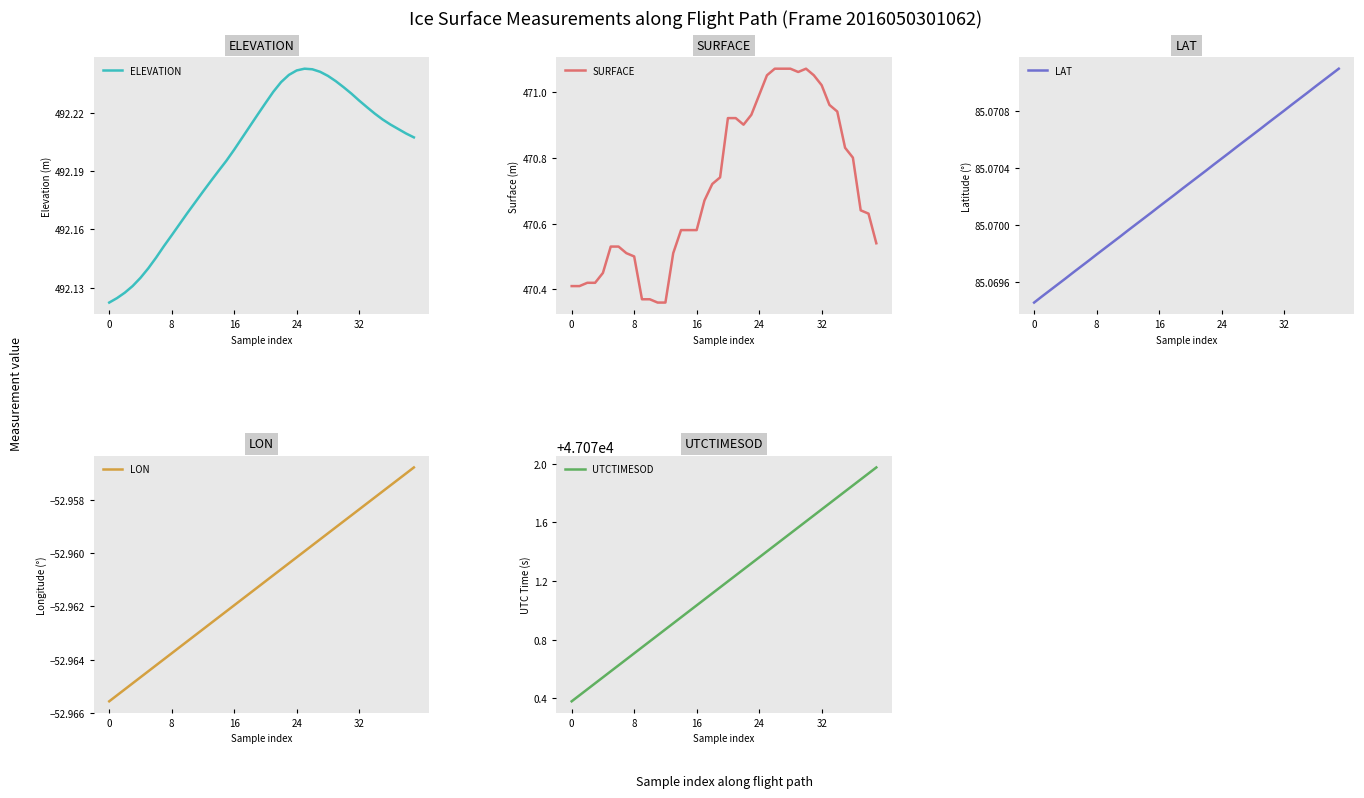

Which series has the largest range (max minus min)?

UTCTIMESOD